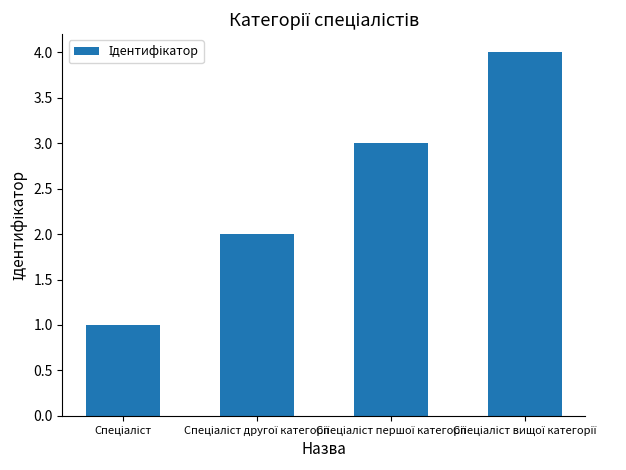

What is the difference between the maximum and minimum values?

3